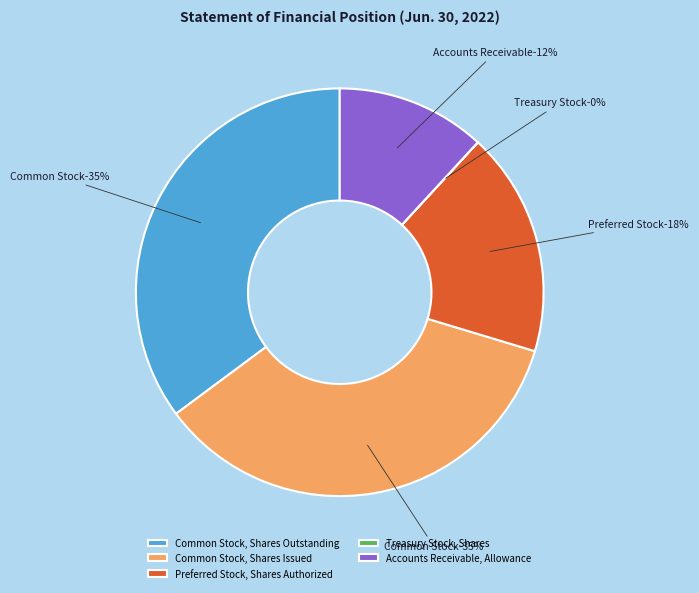

Rank the categories by value from lowest to highest.

Treasury Stock, Shares, Accounts Receivable, Allowance, Preferred Stock, Shares Authorized, Common Stock, Shares Outstanding, Common Stock, Shares Issued